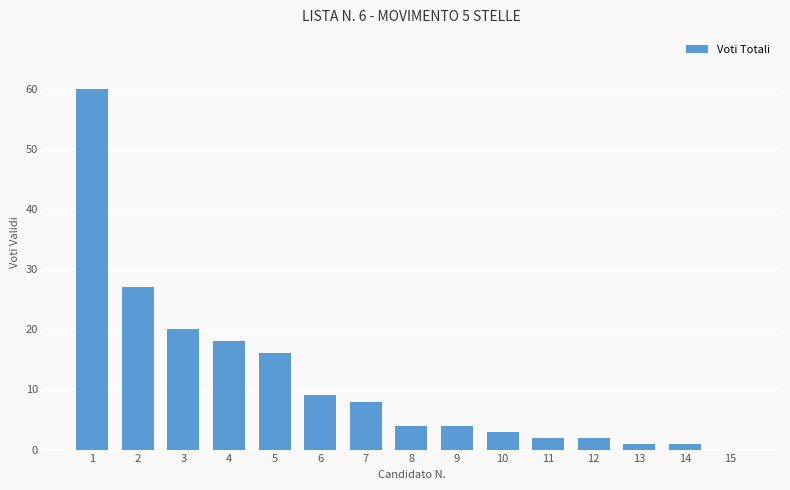

Which has a higher value, 6 or 14?

6